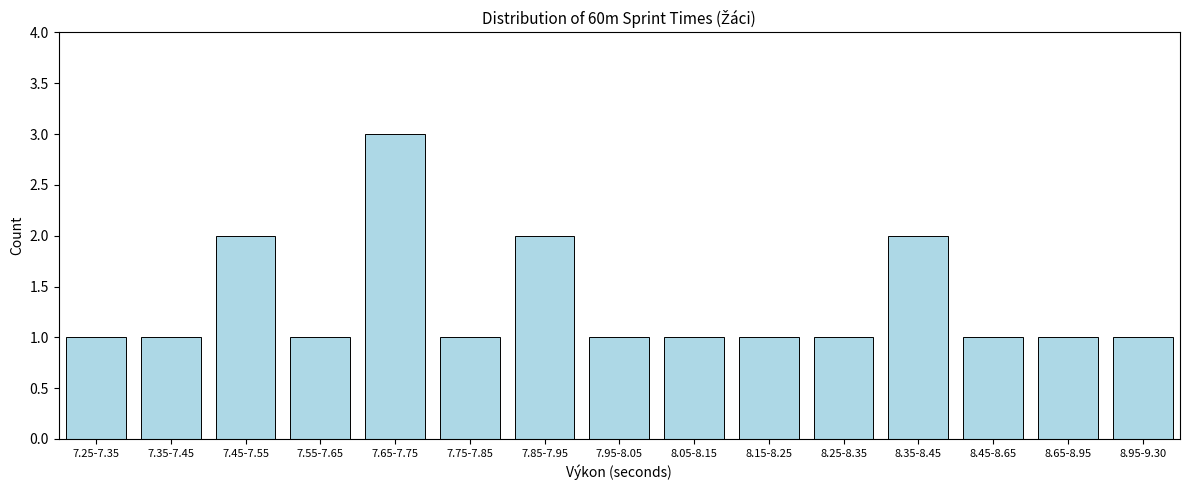

Reading left to right, transcribe all the data shown in this chart.

7.25-7.35=1	7.35-7.45=1	7.45-7.55=2	7.55-7.65=1	7.65-7.75=3	7.75-7.85=1	7.85-7.95=2	7.95-8.05=1	8.05-8.15=1	8.15-8.25=1	8.25-8.35=1	8.35-8.45=2	8.45-8.65=1	8.65-8.95=1	8.95-9.30=1